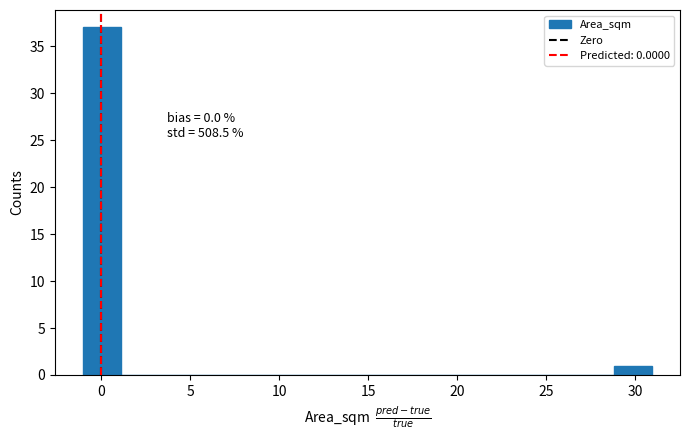

Over which range of the x-axis is the bar tallest?

-1.0 to 1.0